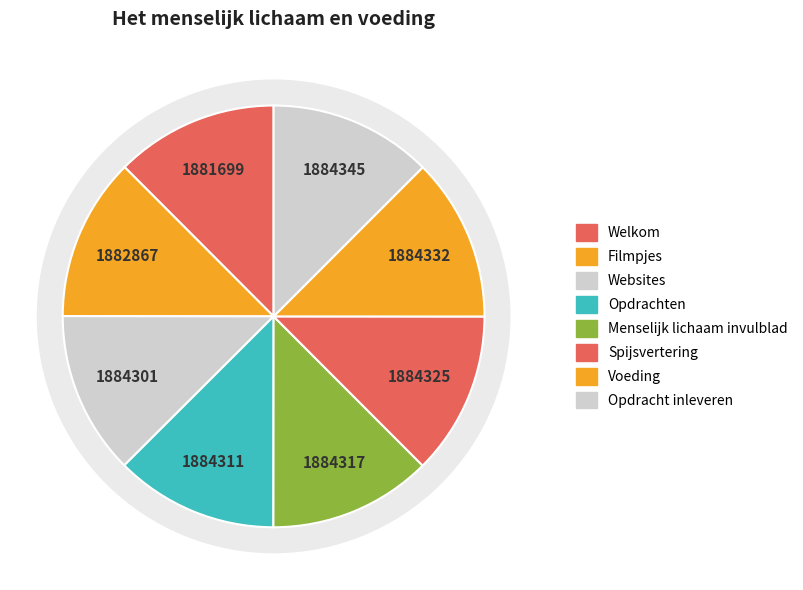

The Menselijk lichaam invulblad slice represents 13% of the pie. True or false?

True